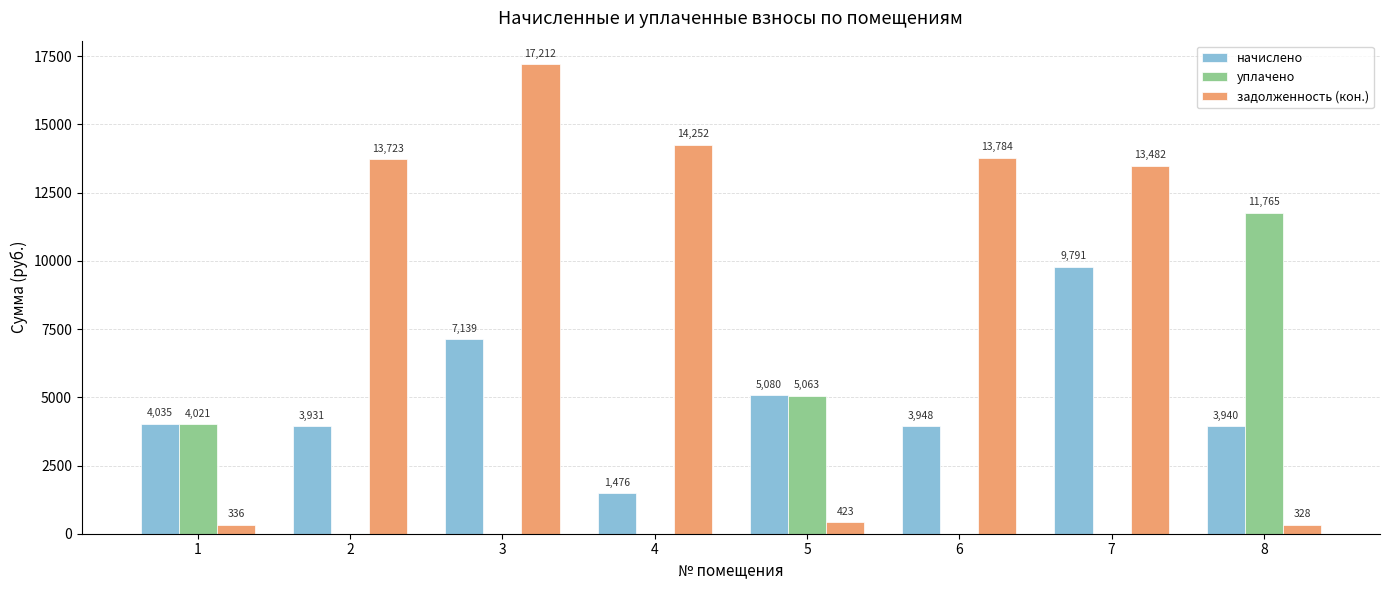

Where is начислено nearest to the value 5633?

5